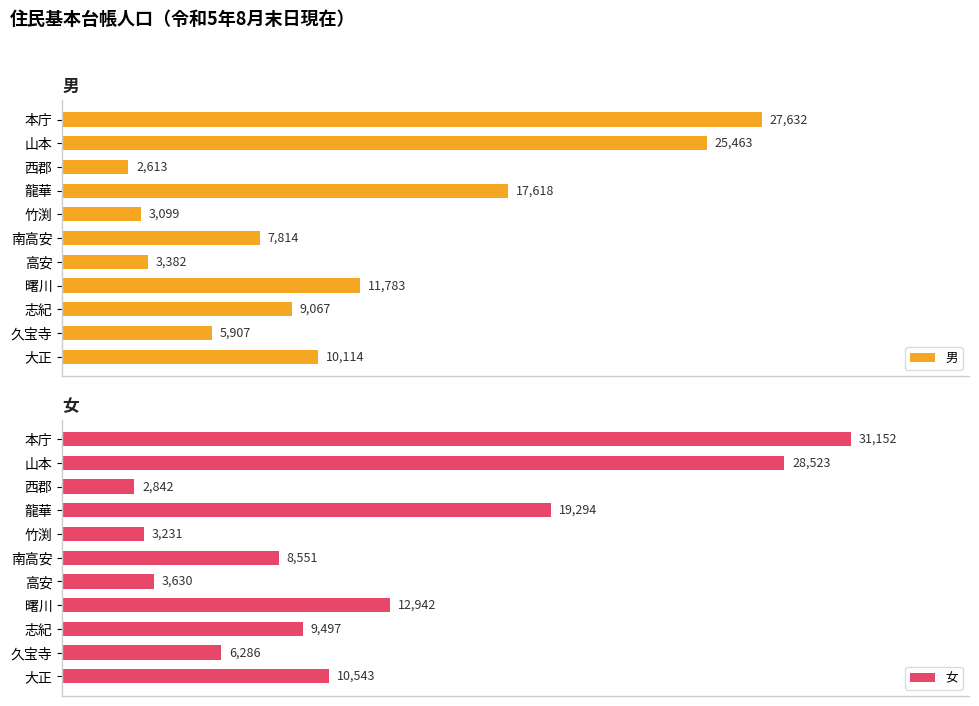

List the labels in order of 男 value, largest first.

本庁, 山本, 龍華, 曙川, 大正, 志紀, 南高安, 久宝寺, 高安, 竹渕, 西郡